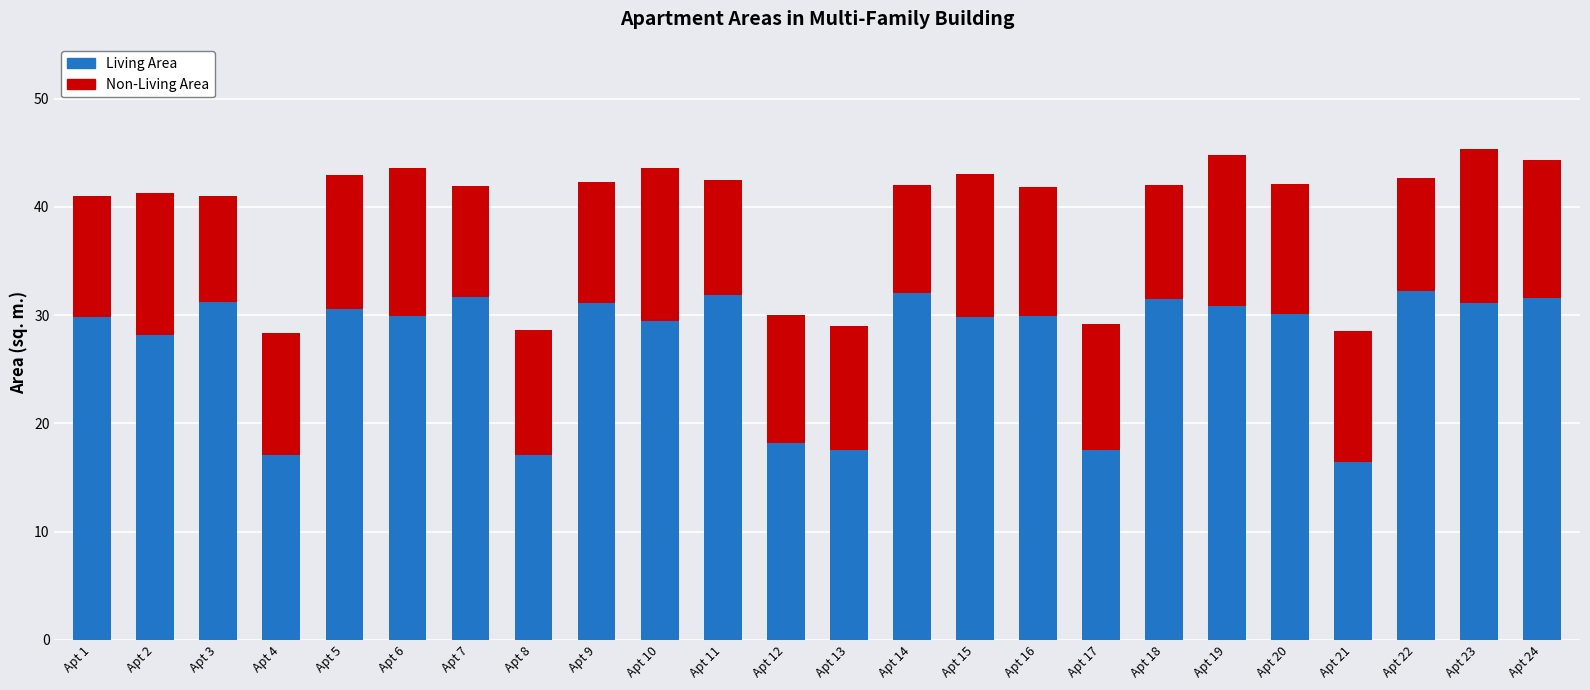

At which label is Living Area closest to 24?

Apt 2